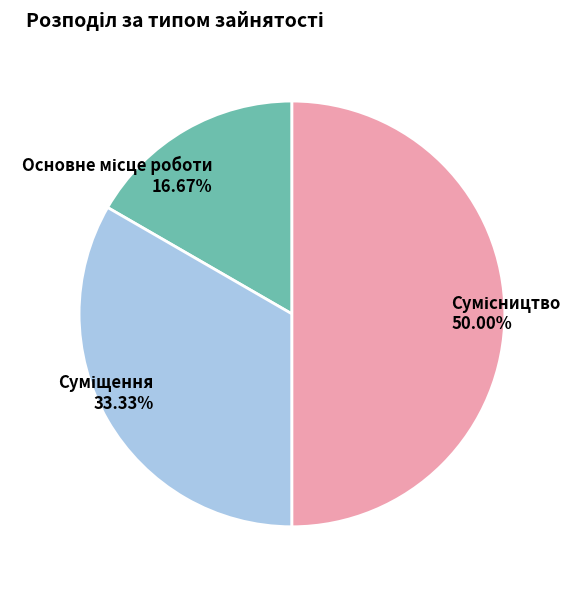

What percentage is the Сумісництво slice, to the nearest percent?

50%